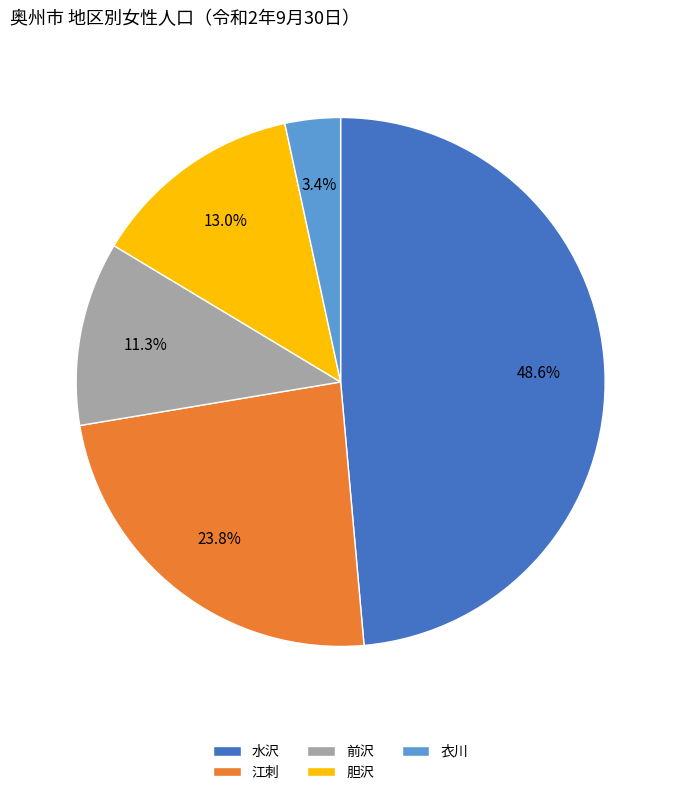

Which has a higher value, 衣川 or 江刺?

江刺